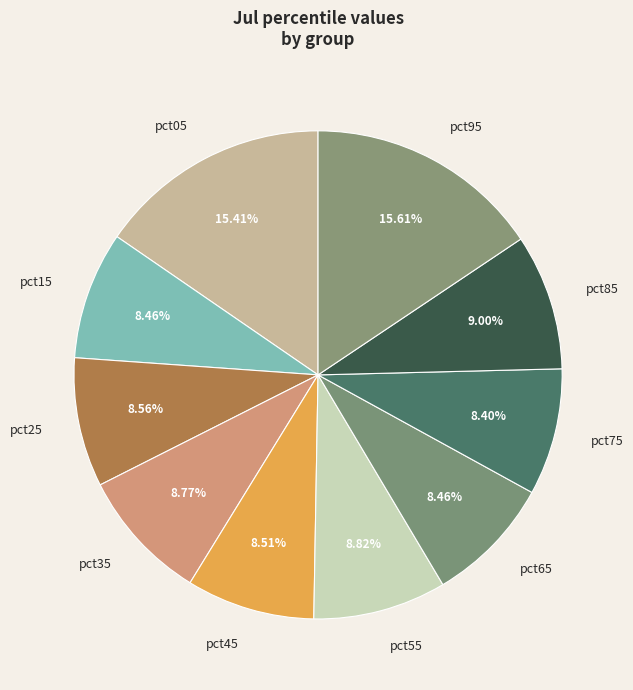

How many slices are in this pie chart?

10